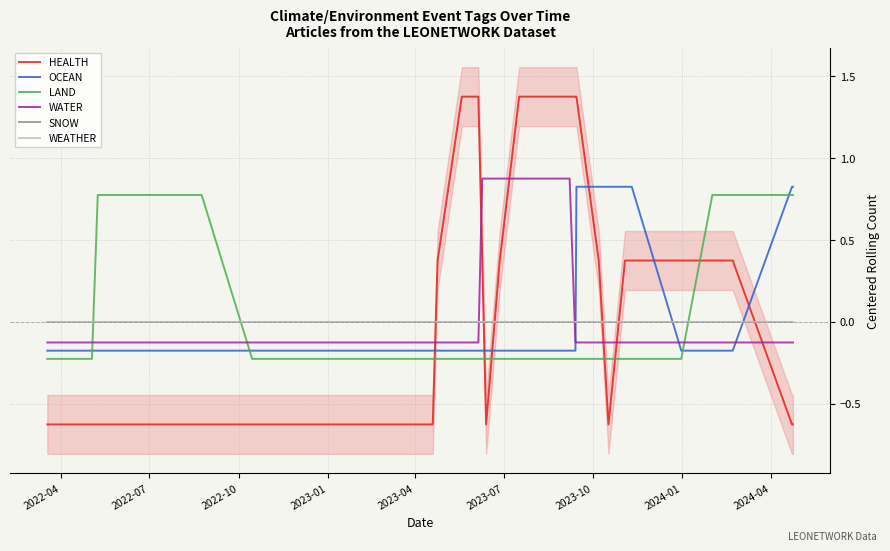

True or false: HEALTH and WEATHER cross at least once.

True